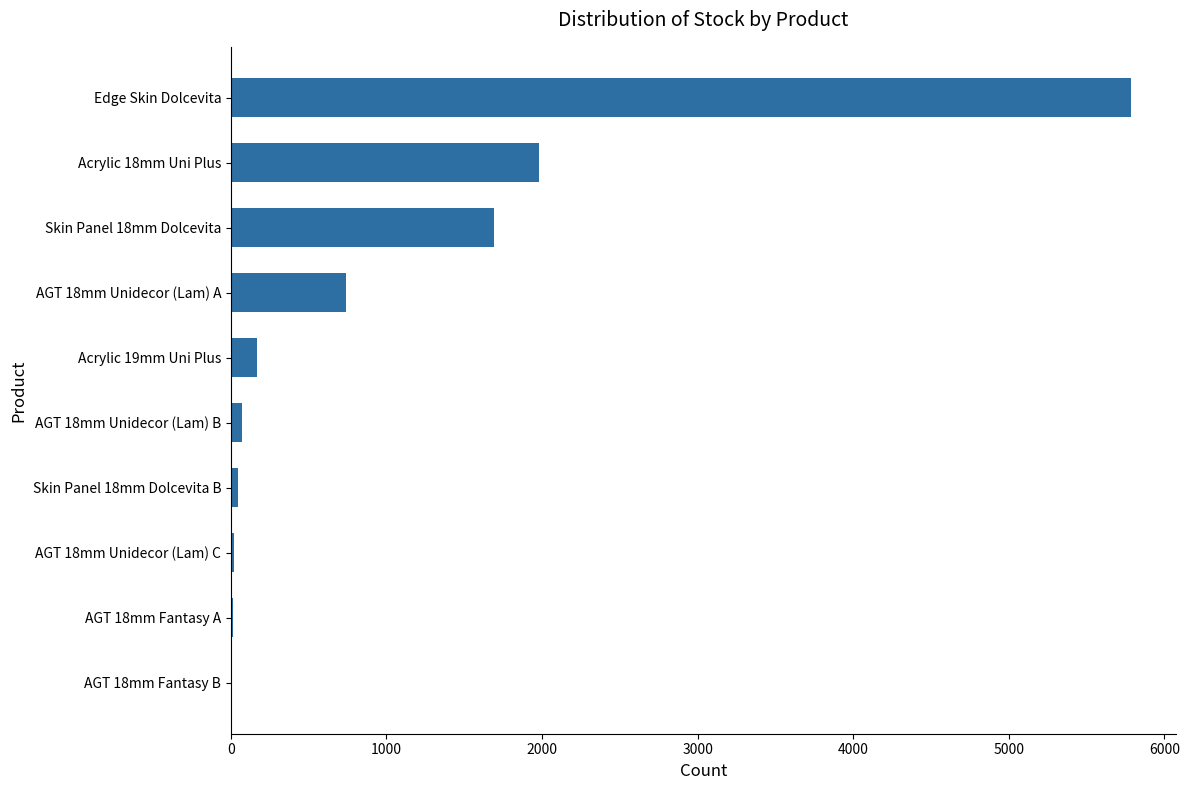

Between AGT 18mm Fantasy B and Edge Skin Dolcevita, which is larger?

Edge Skin Dolcevita